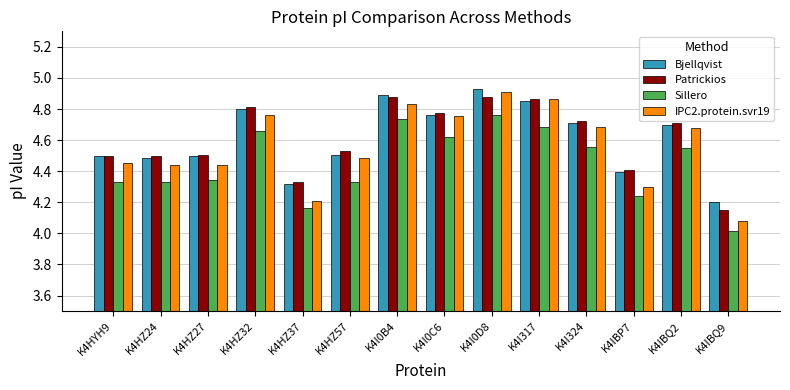

At how many categories does at least one series exceed 4?

14